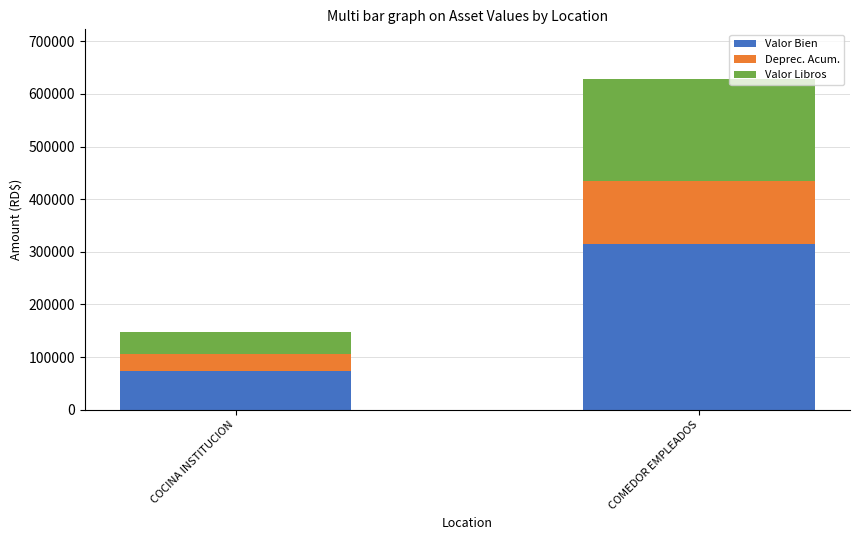

Is it true that Valor Bien equals 131479.1 at COCINA INSTITUCION?

False